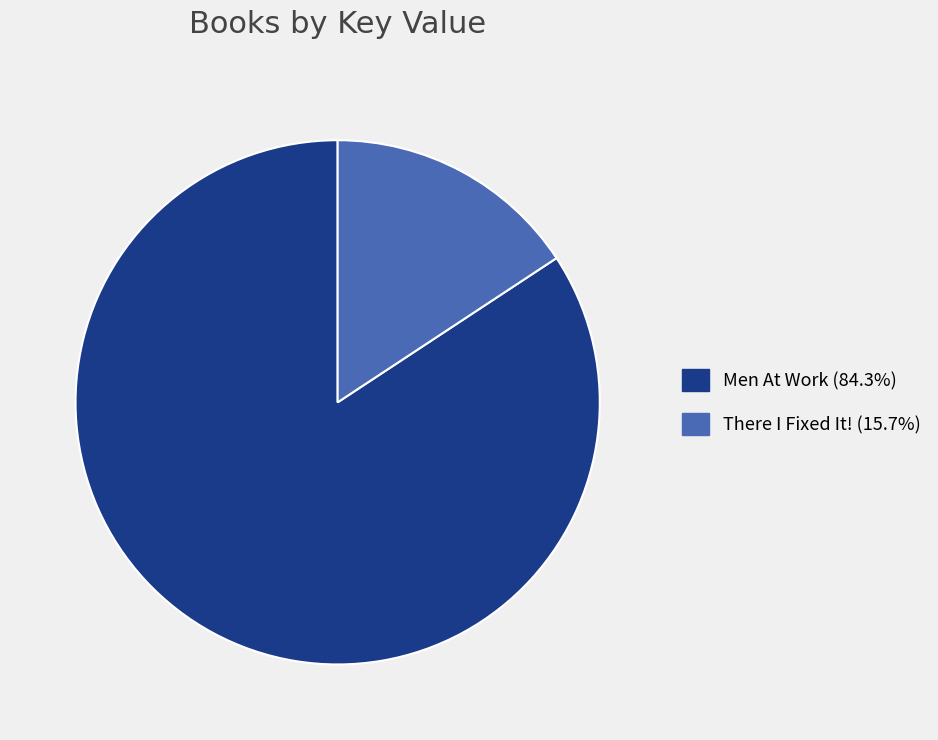

What is the smallest slice in the pie chart?

There I Fixed It!